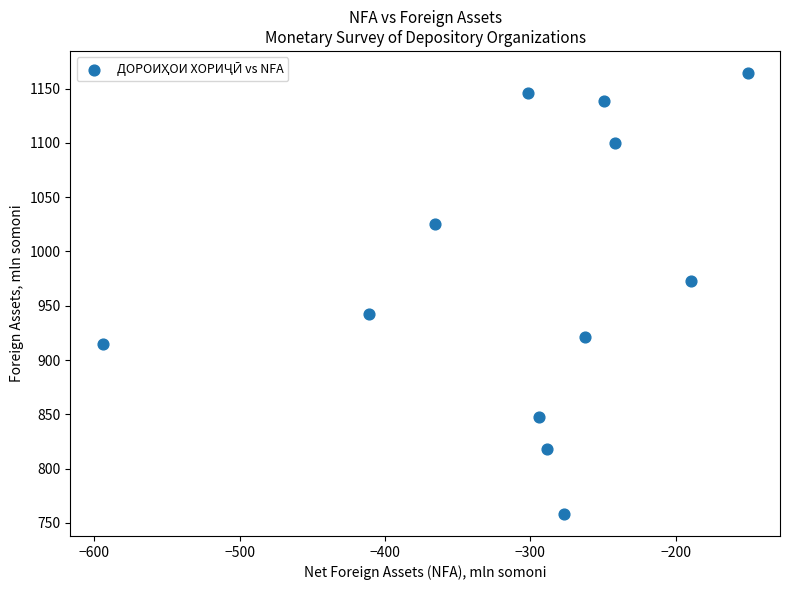

What is the average X value?

-301.9